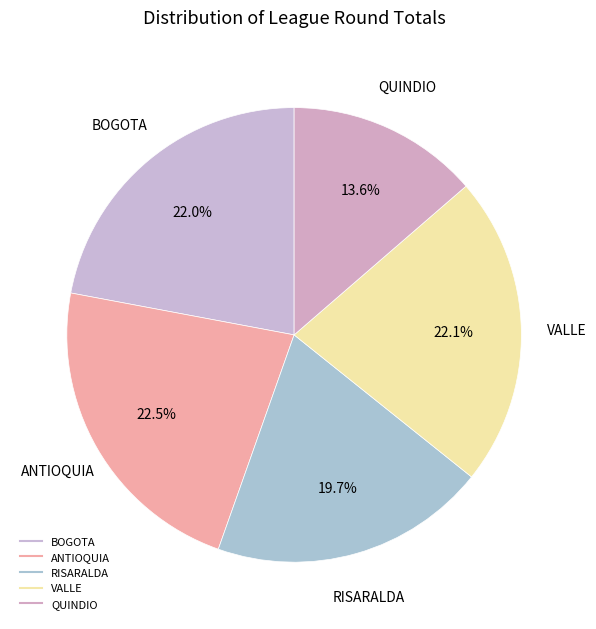

To the nearest percent, what percentage of the pie is BOGOTA?

22%